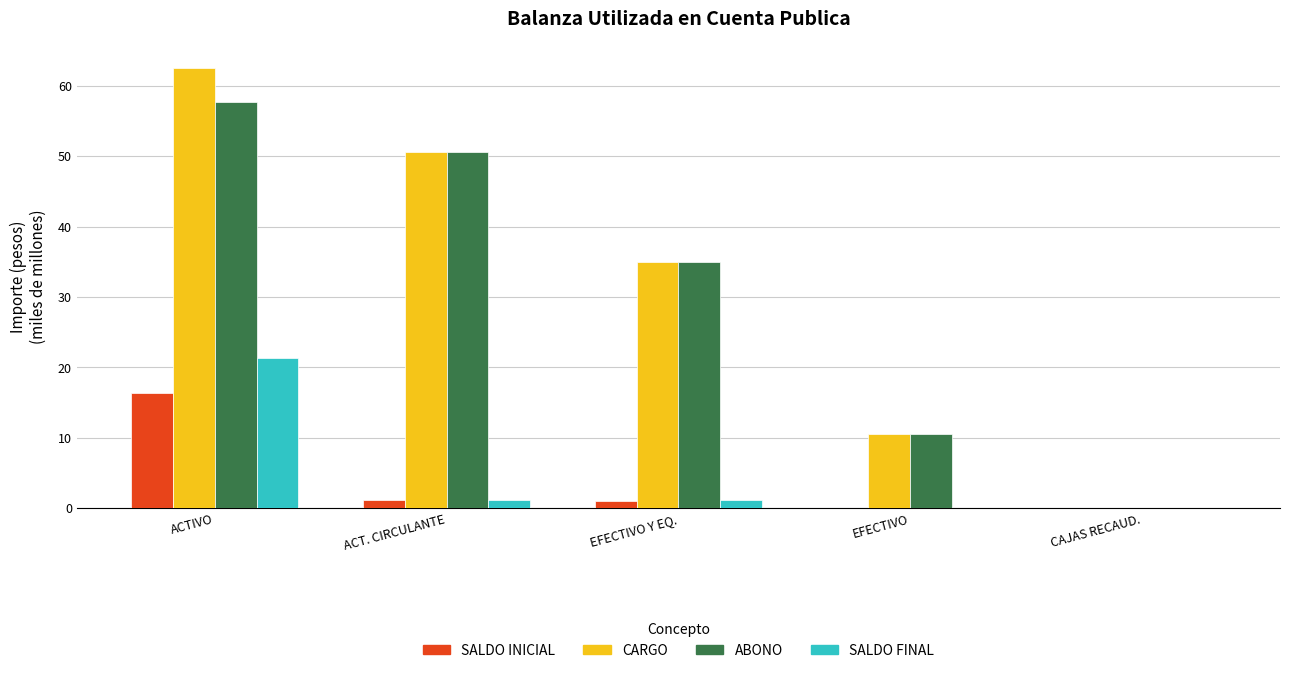

At which category does the chart reach its peak across all series?

ACTIVO